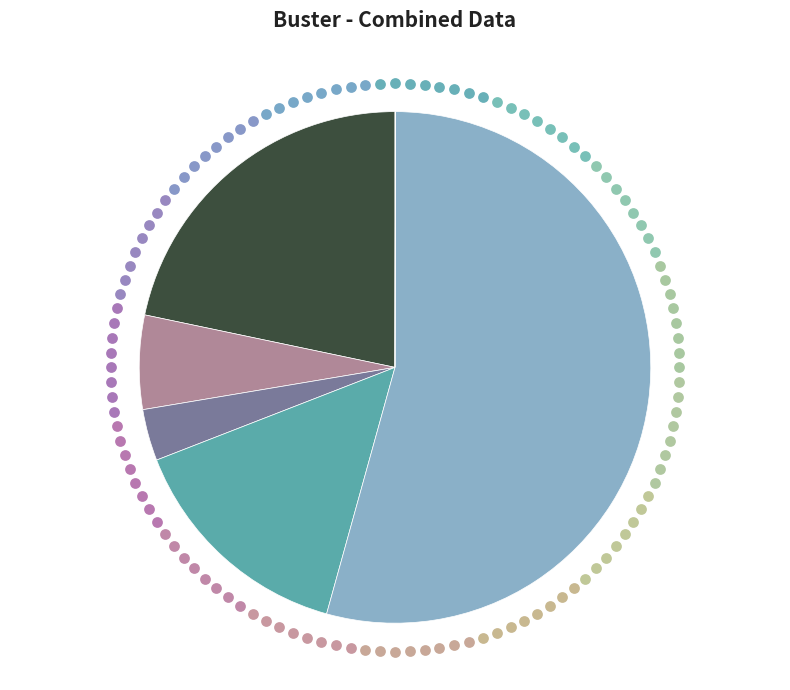

To the nearest percent, what percentage of the pie is Min Rate?

15%